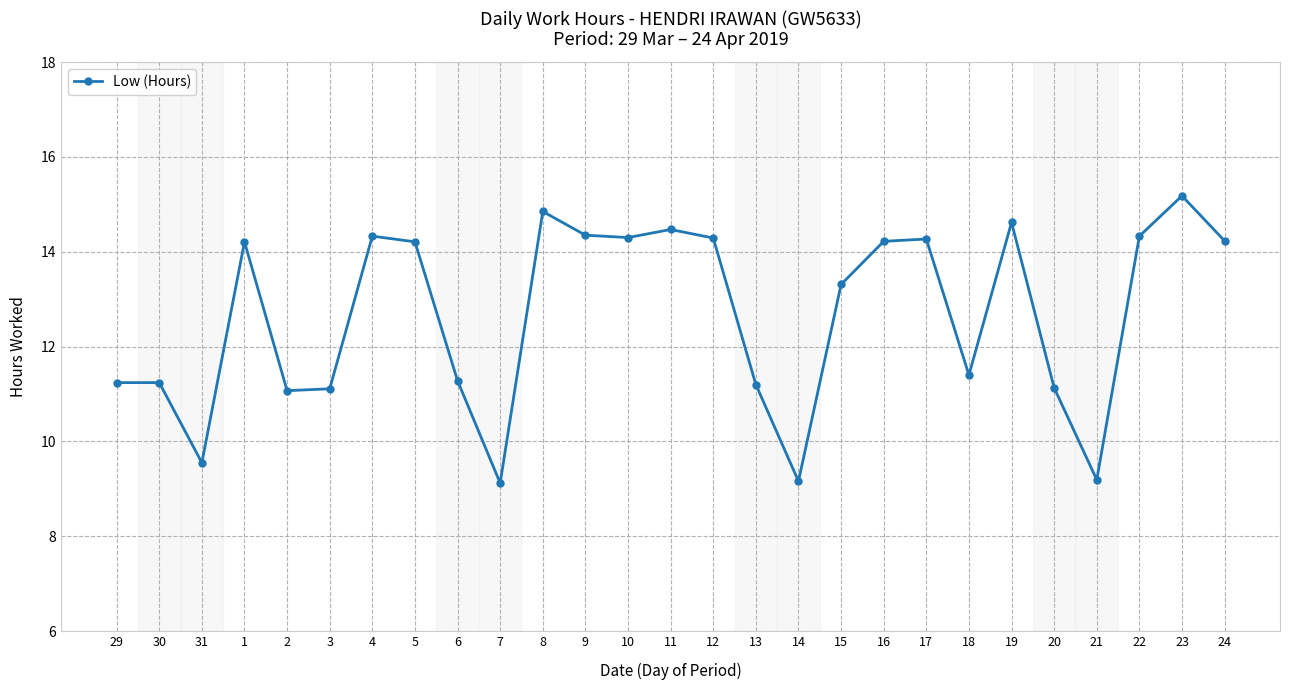

Does the chart display data point markers on the line(s)?

Yes